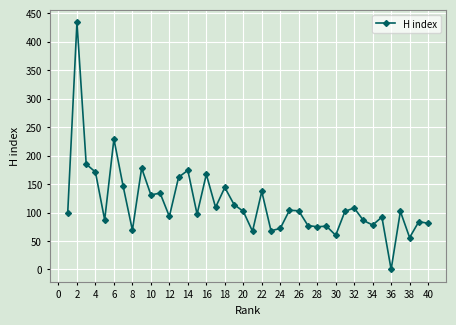

Does the chart have visible grid lines?

Yes